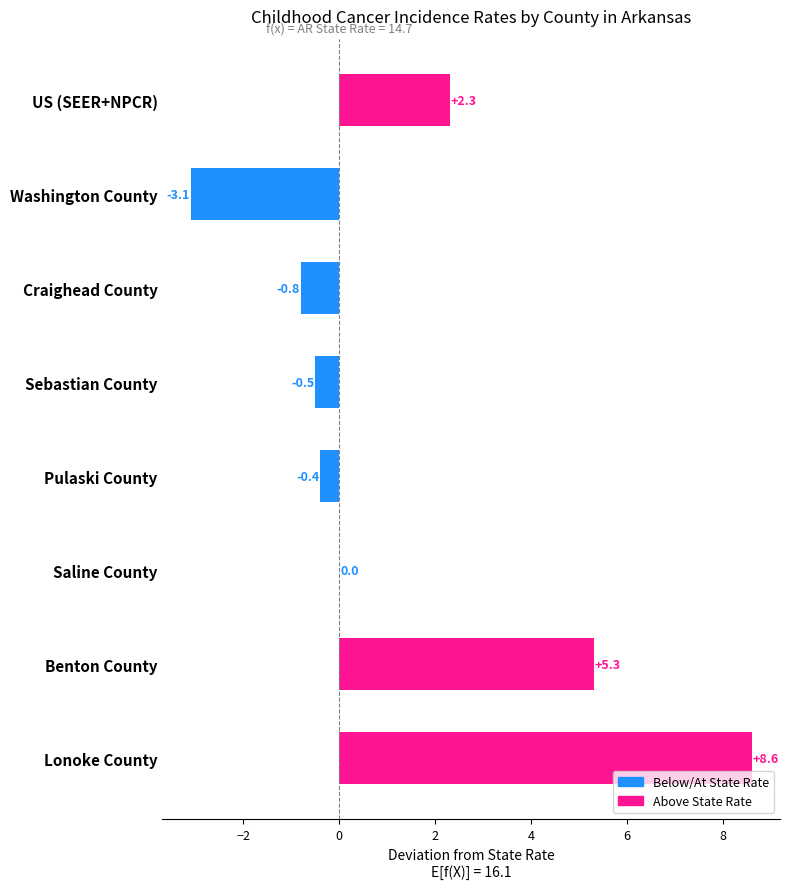

Are the bars horizontal?

Yes